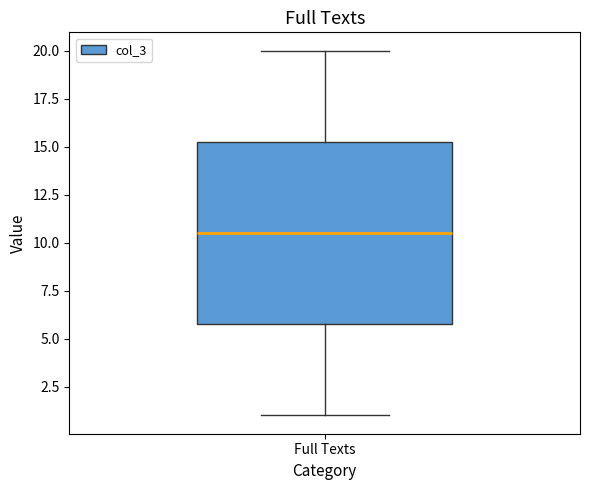

Read this box plot against the y-axis: the position of the median line, the range covered by the box, and the ends of both whiskers. The values are not printed on the chart, so give them approximately, as read against the axis.

median 10.5, box 6.0 to 15.5, whiskers 1.0 to 20.0